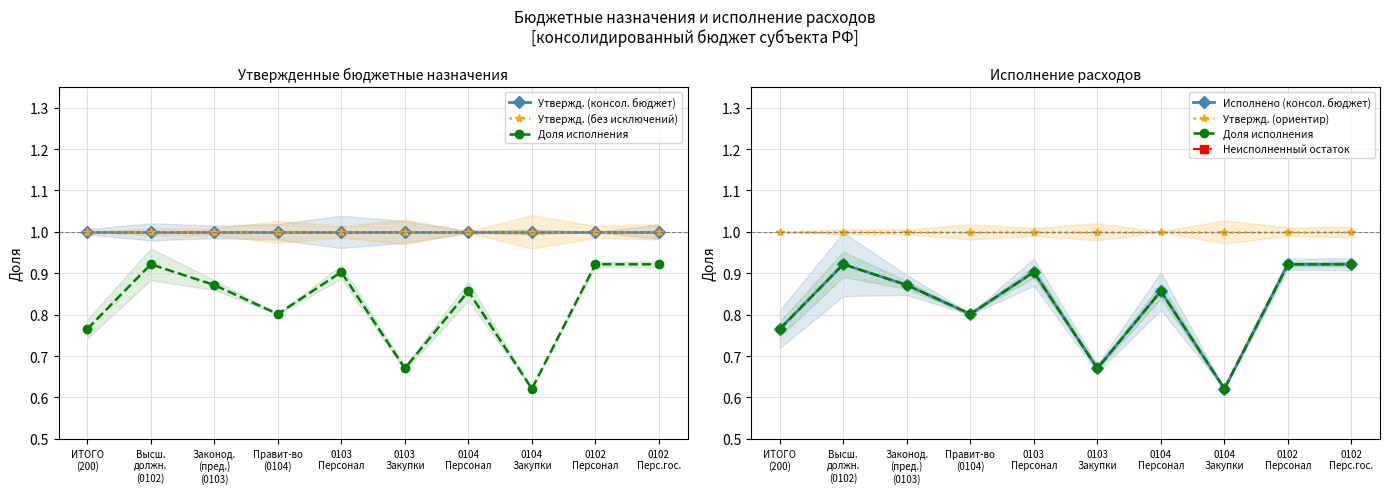

What is the maximum value for Утвержд. (без исключений)?

1.0